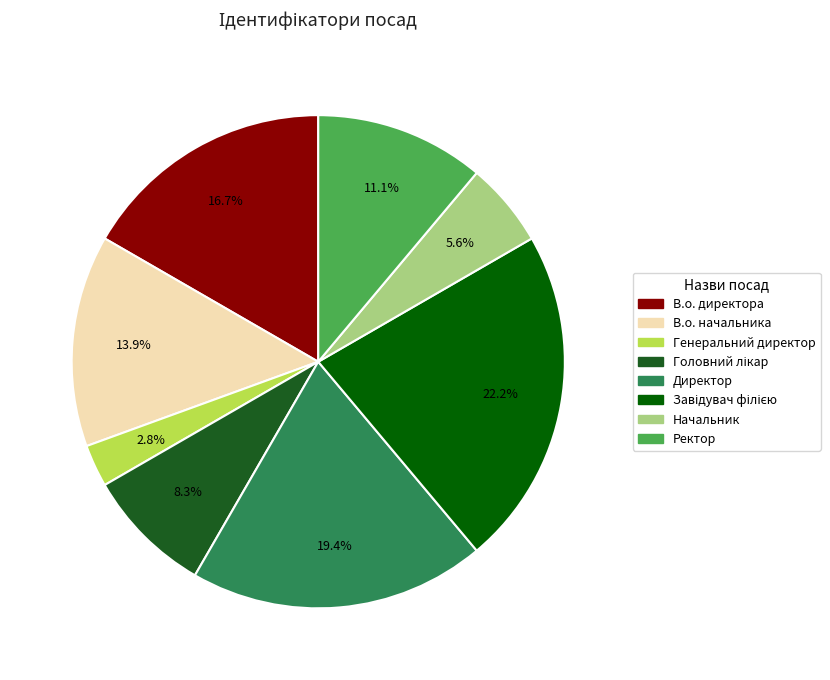

What is the ratio of the value at Генеральний директор to the value at Директор?

0.1